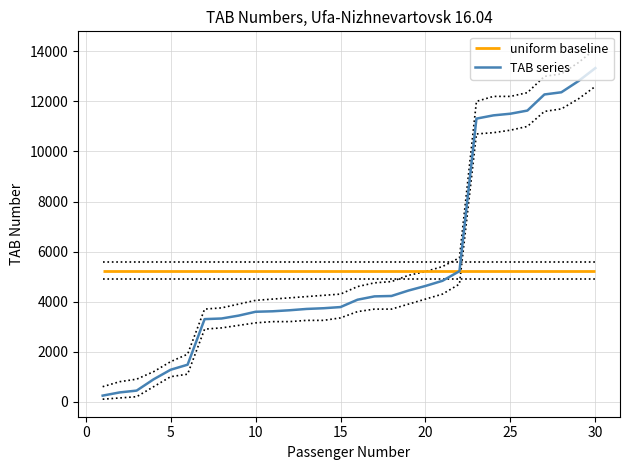

What is the maximum value for TAB series?

13331